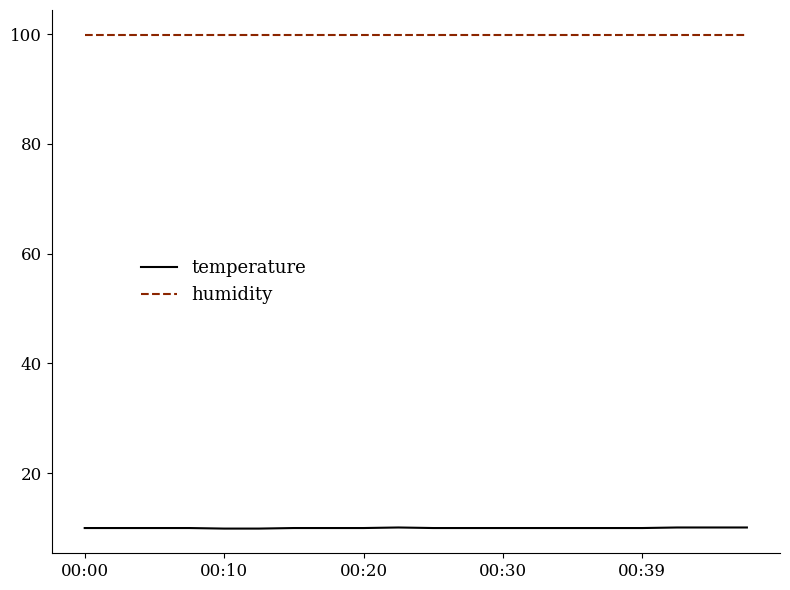

What is the highest value of the temperature series?

10.1